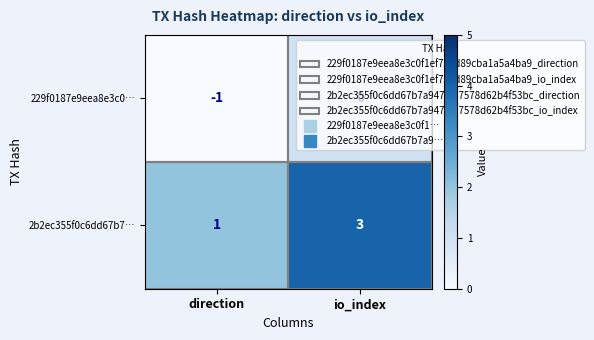

Rank the categories by 229f0187e9eea8e3c0… value from lowest to highest.

direction, io_index